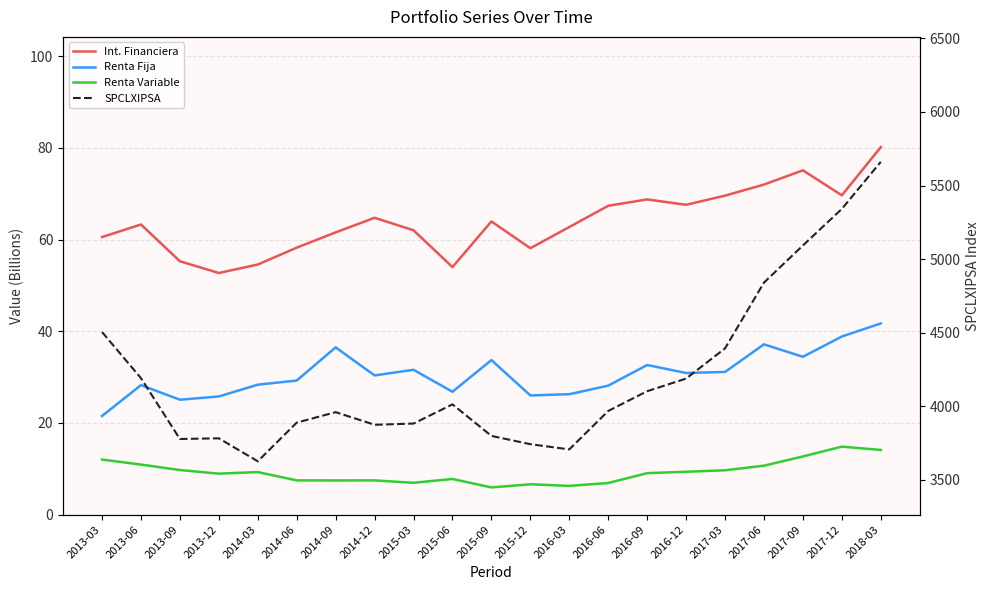

What are all the series names shown in the legend?

Int. Financiera, Renta Fija, Renta Variable, SPCLXIPSA